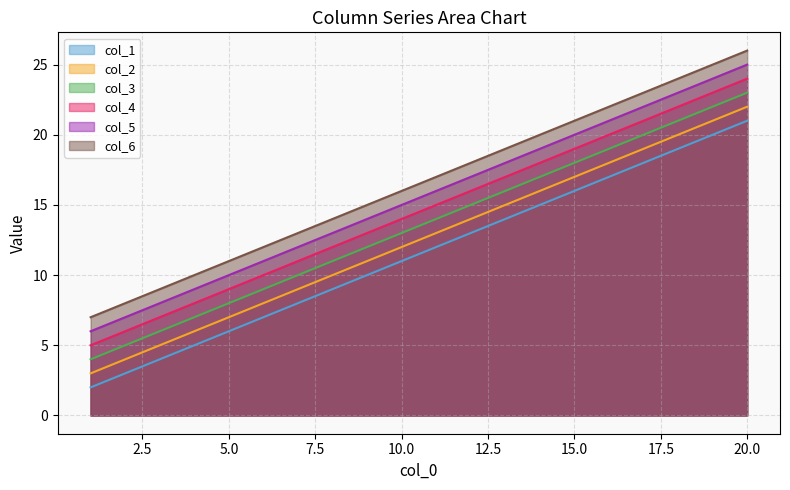

How many categories are shown in the chart?

20